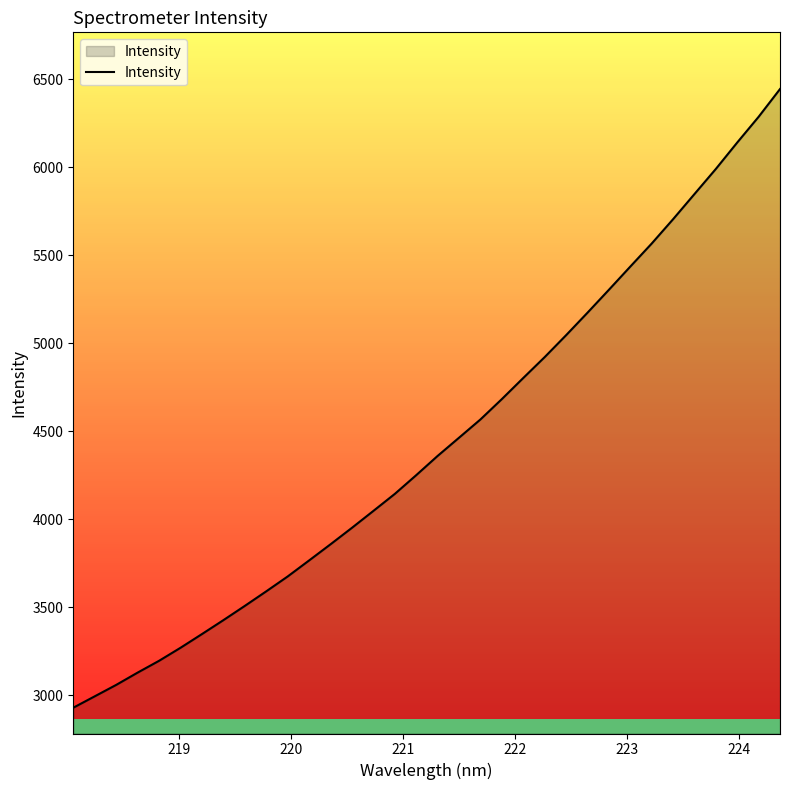

What is the greatest value displayed?

6443.4